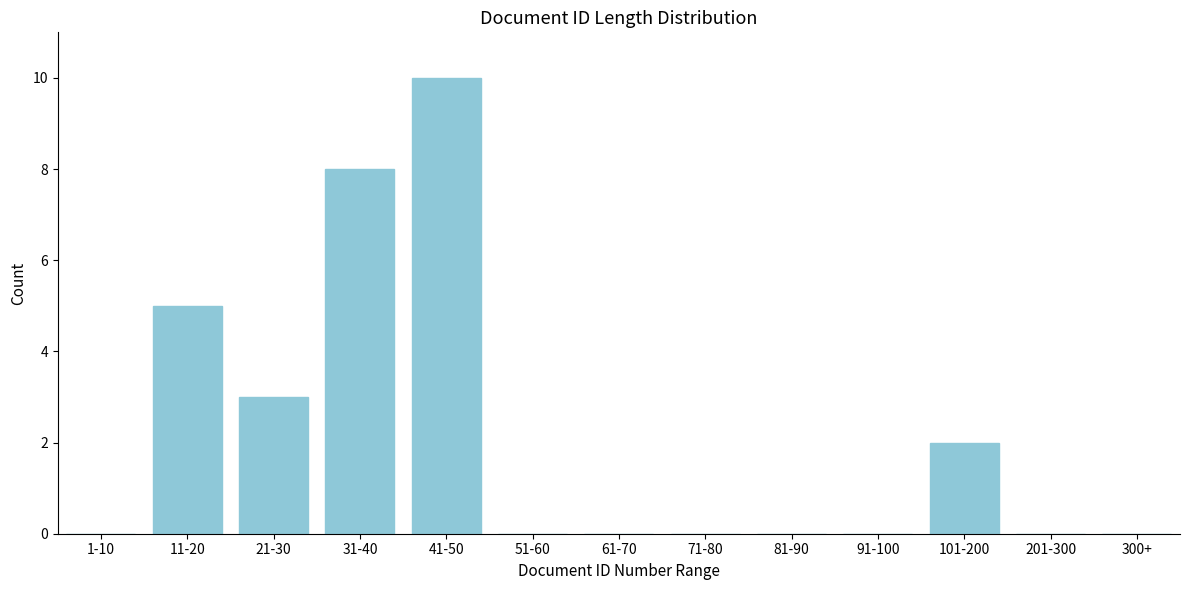

Reading left to right, list all the values displayed in this chart.

1-10=0	11-20=5	21-30=3	31-40=8	41-50=10	51-60=0	61-70=0	71-80=0	81-90=0	91-100=0	101-200=2	201-300=0	300+=0